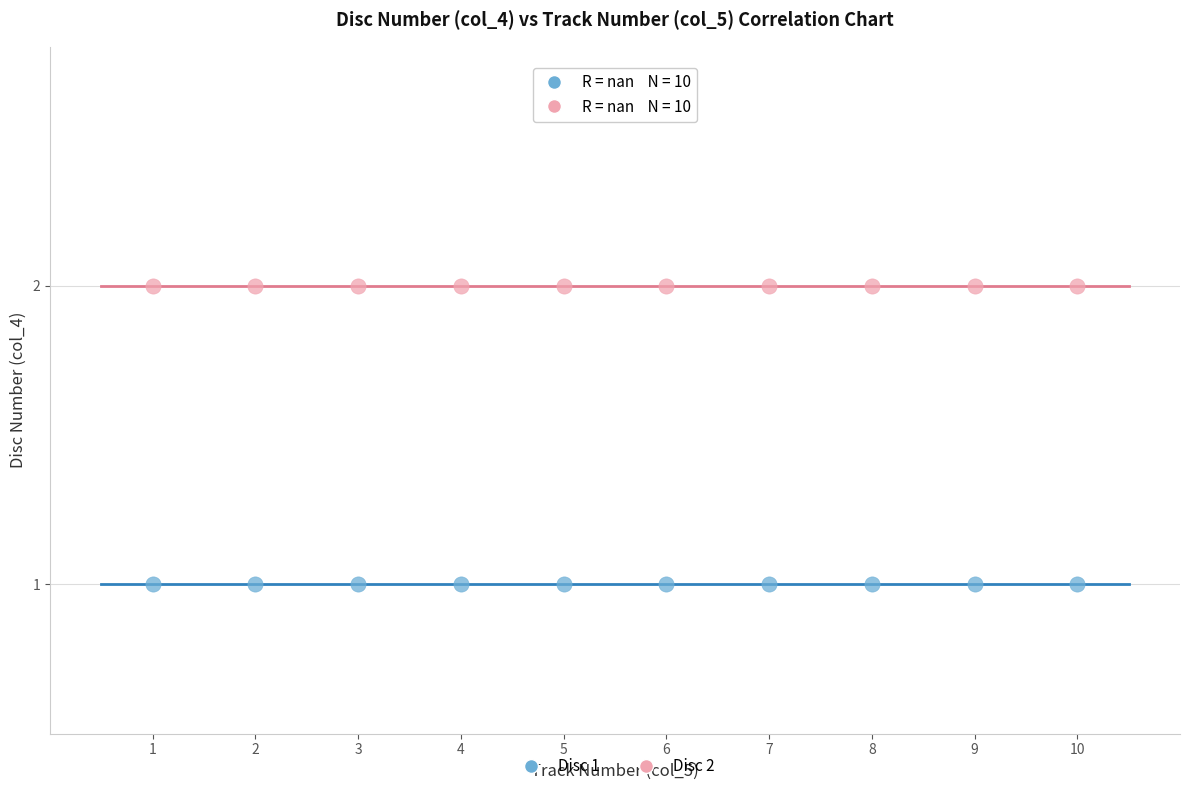

Which series contains the highest Y value?

Disc 2